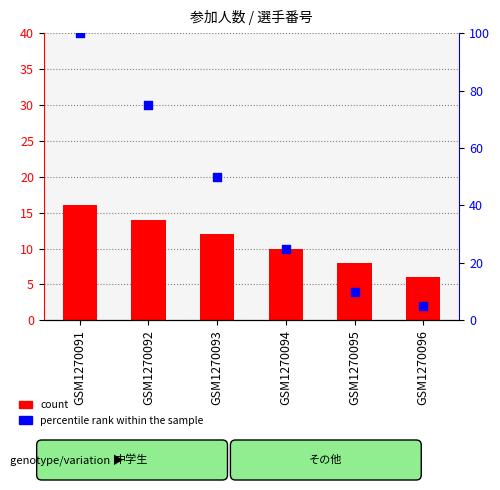

What is the change in value from GSM1270094 to GSM1270095?

-15